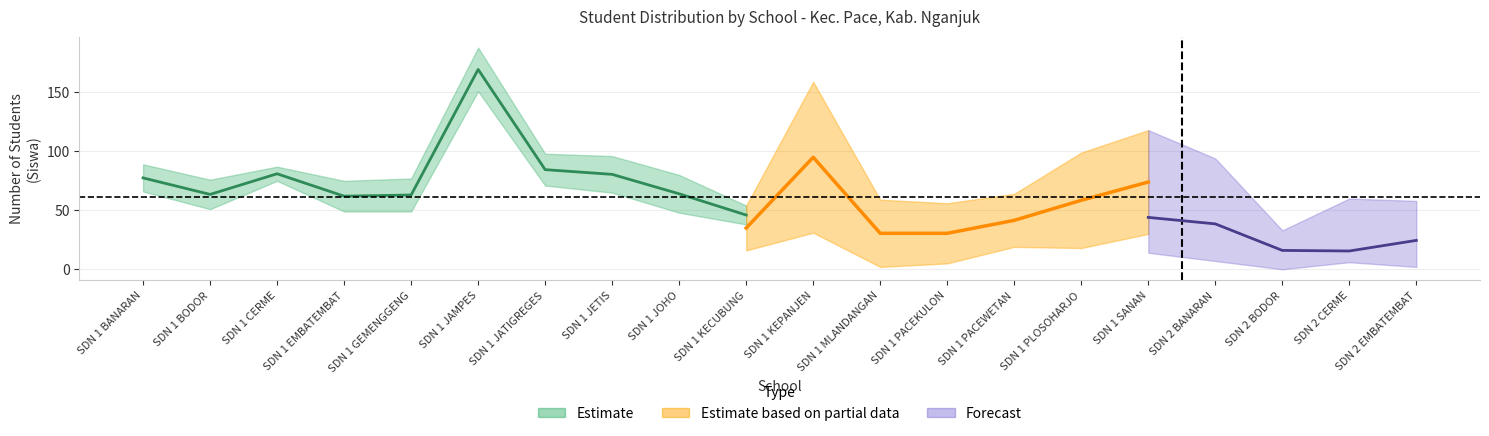

True or false: Siswa Pemberian has more than 0 interior local peaks.

True